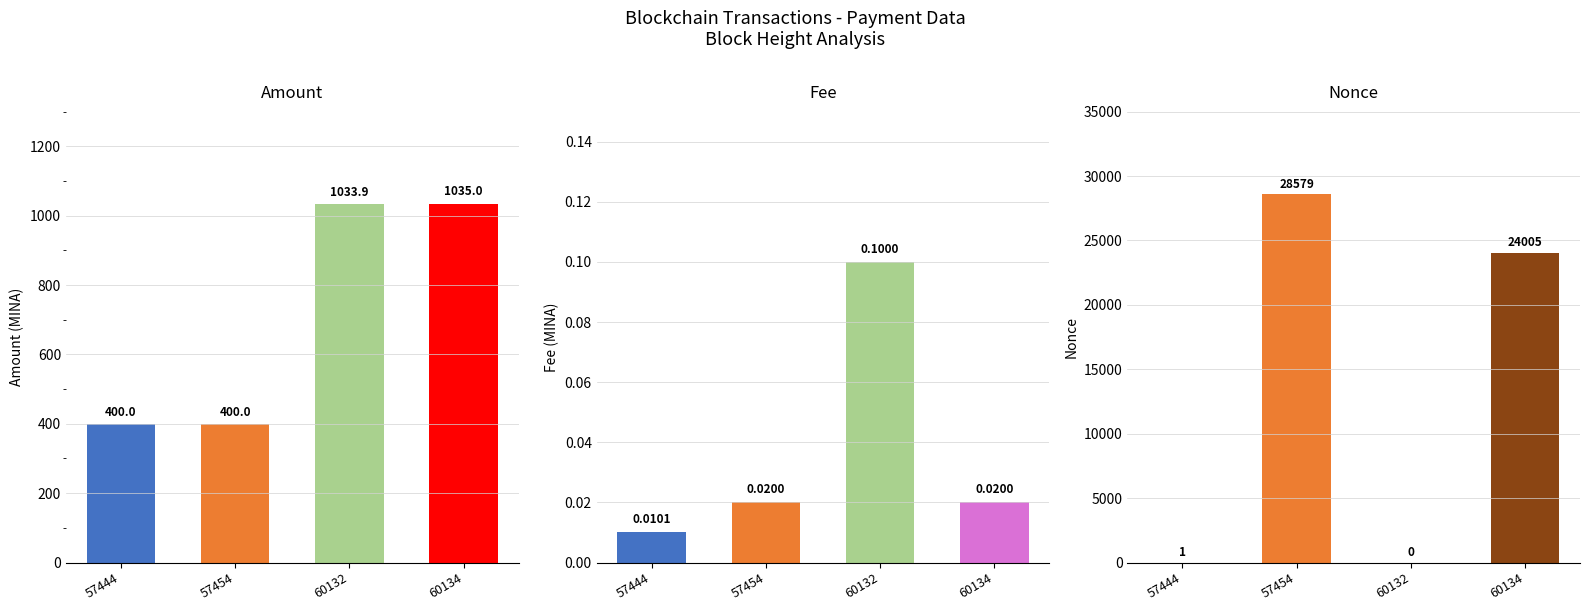

Where does the Amount series first go above 1033?

60132